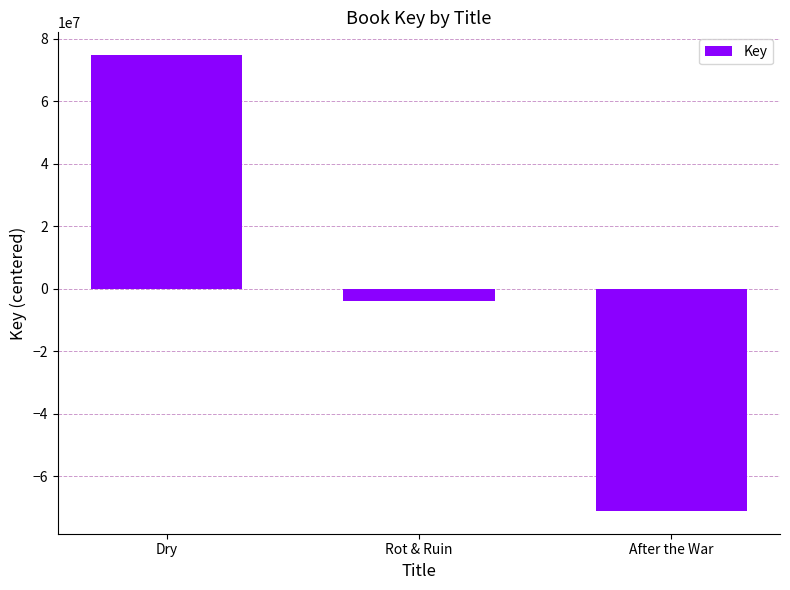

Reading right to left, what are all the values shown in this chart?

-71035142.7	-3770840.7	74805983.3